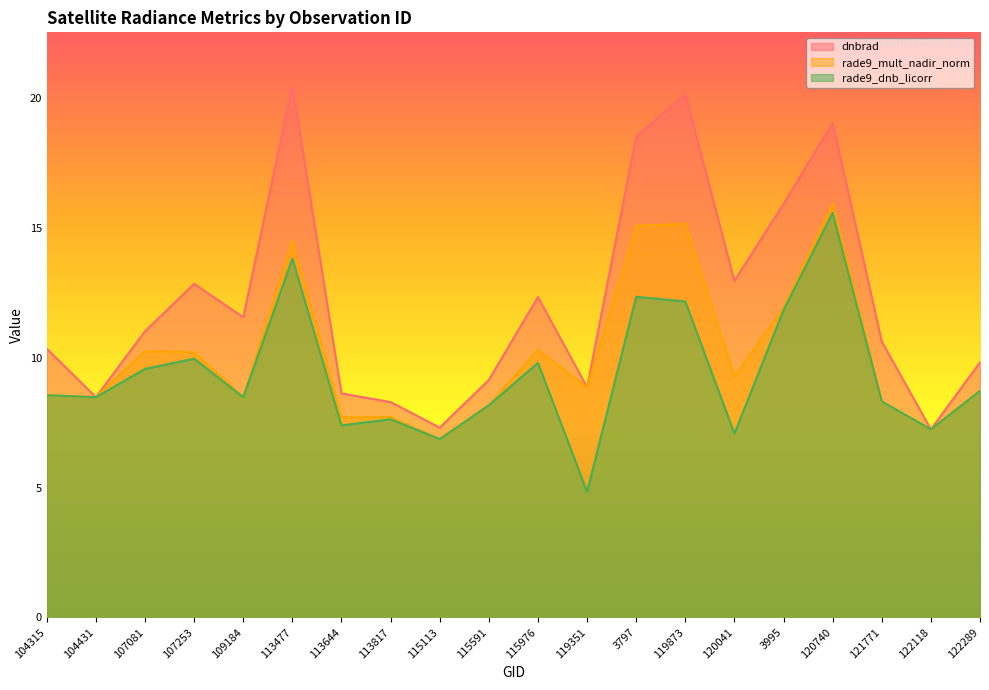

List the series in order of their overall mean, lowest first.

rade9_dnb_licorr, rade9_mult_nadir_norm, dnbrad